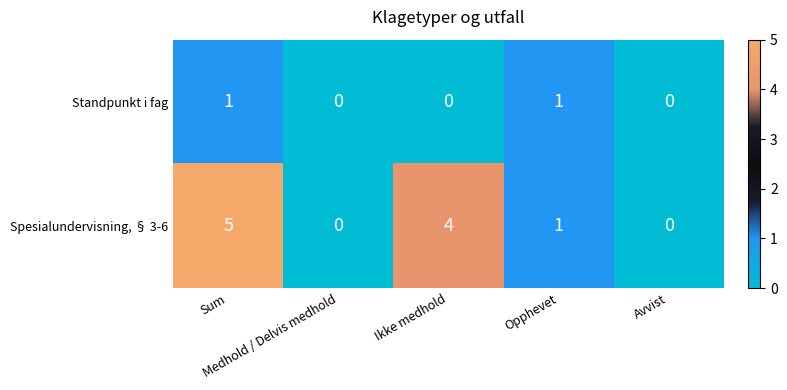

How many categories are shown in the chart?

5